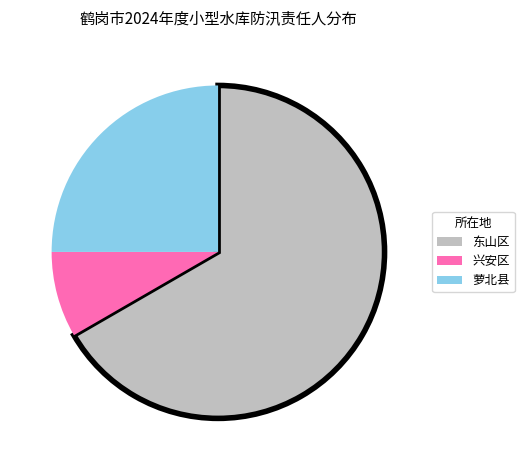

Count the number of slices in the pie.

3